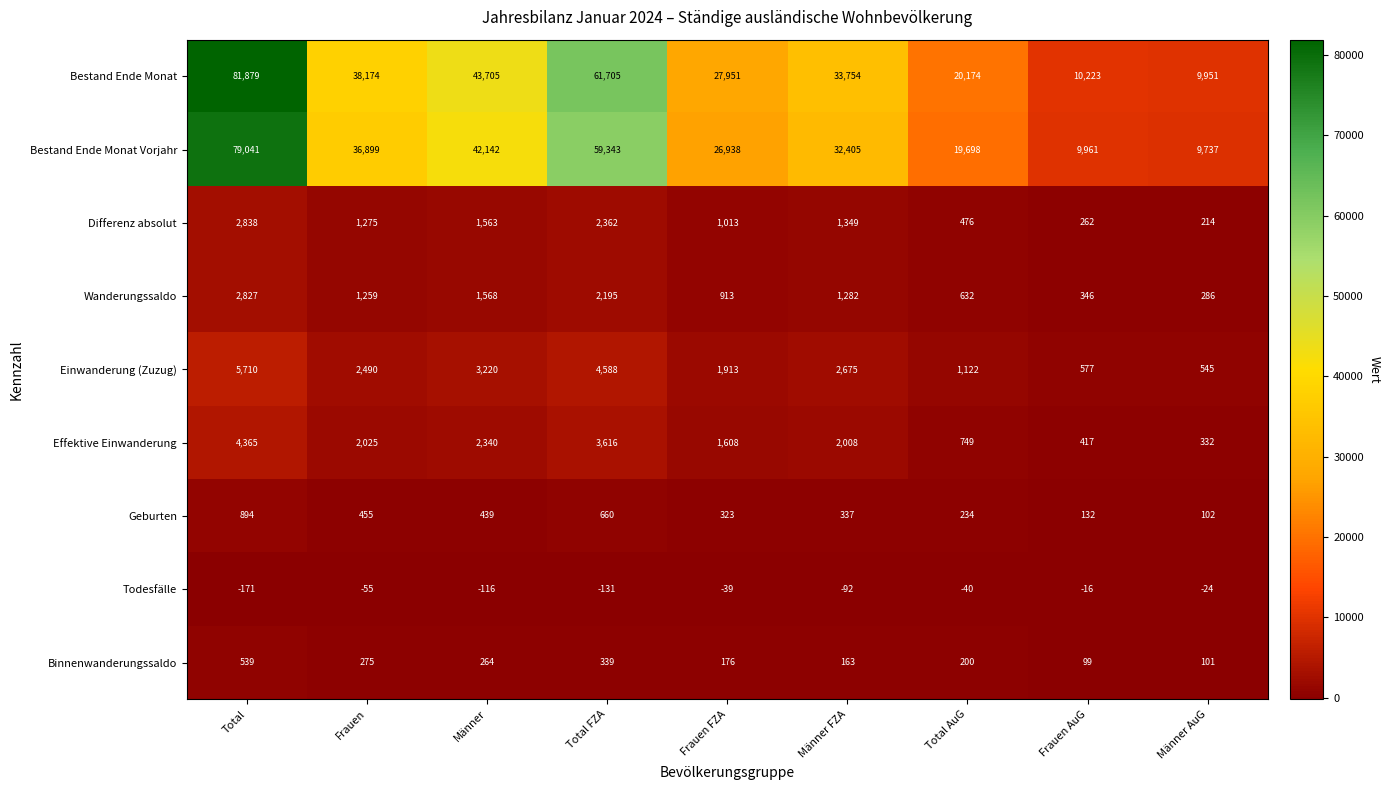

List the labels in order of Wanderungssaldo value, smallest first.

Männer AuG, Frauen AuG, Total AuG, Frauen FZA, Frauen, Männer FZA, Männer, Total FZA, Total